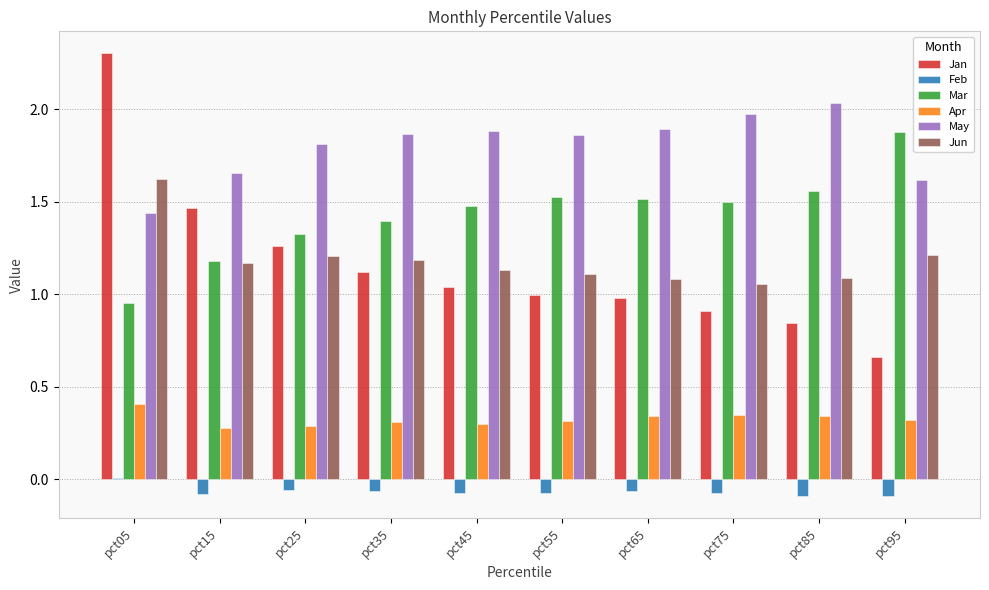

Does the chart contain stacked bars?

No